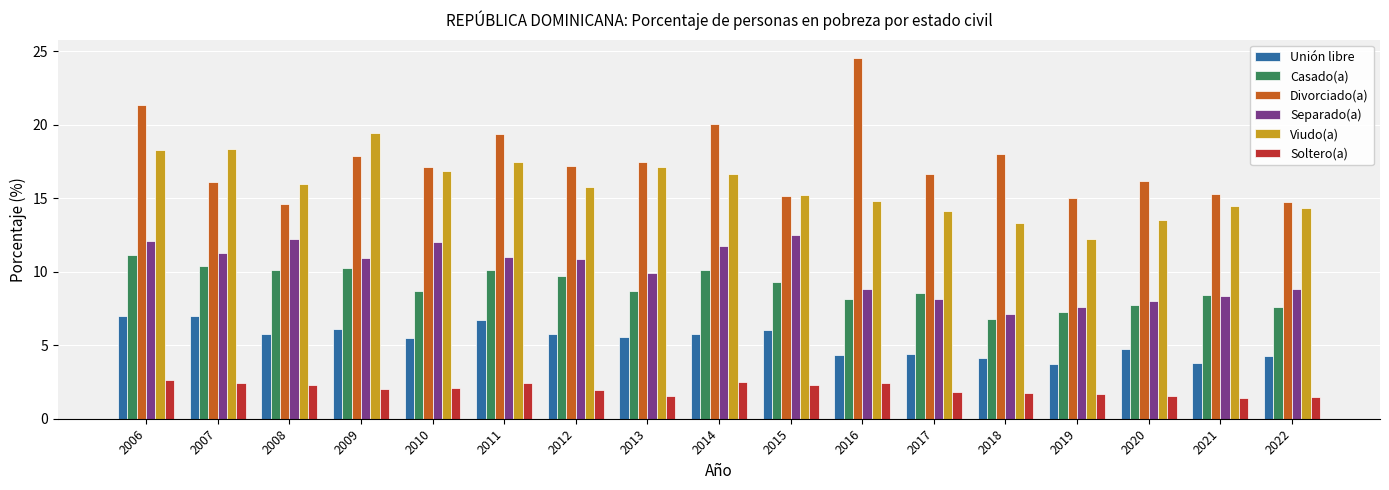

Is the value of Casado(a) at 2021 greater than the value of Soltero(a) at 2022?

Yes